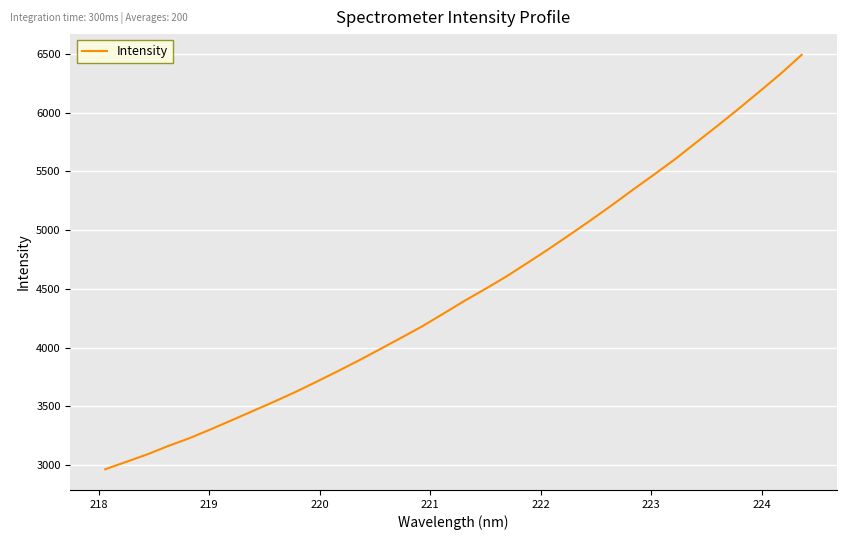

What is the maximum value shown in the chart?

6492.4